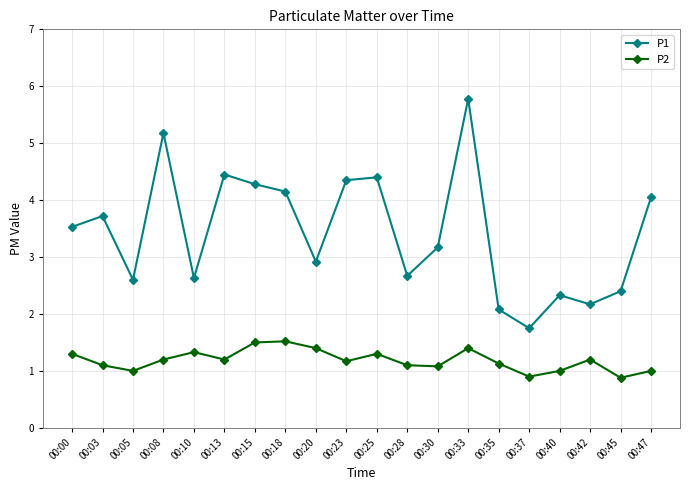

At which category is the sum across all series the highest?

00:33